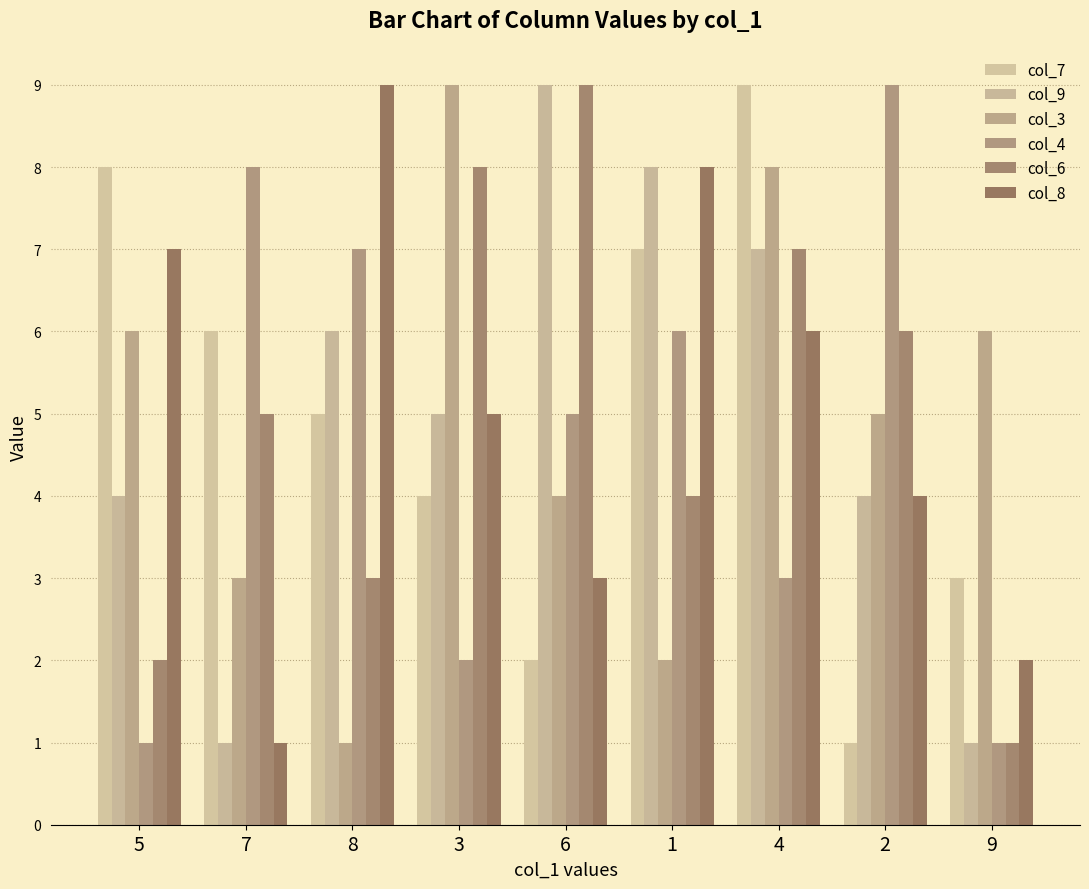

What is the value of the col_9 bar at the 6th from the left?

8